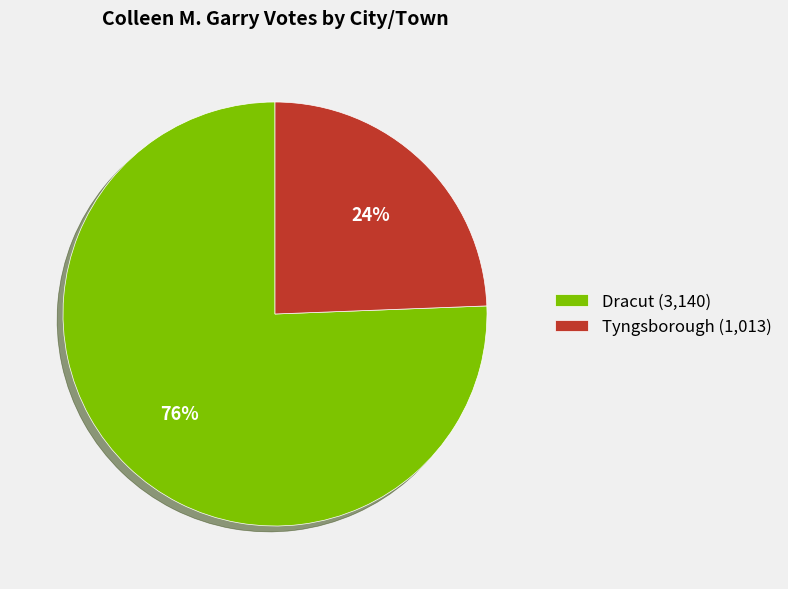

To the nearest percent, what portion does Dracut represent?

76%